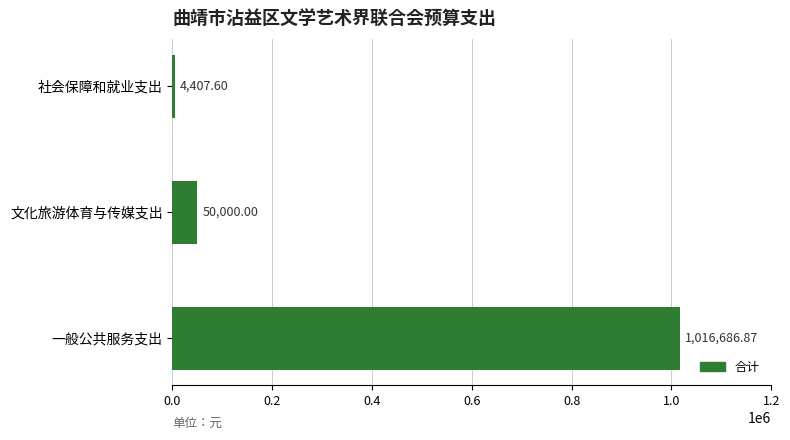

Which category has the lowest value across all series?

社会保障和就业支出